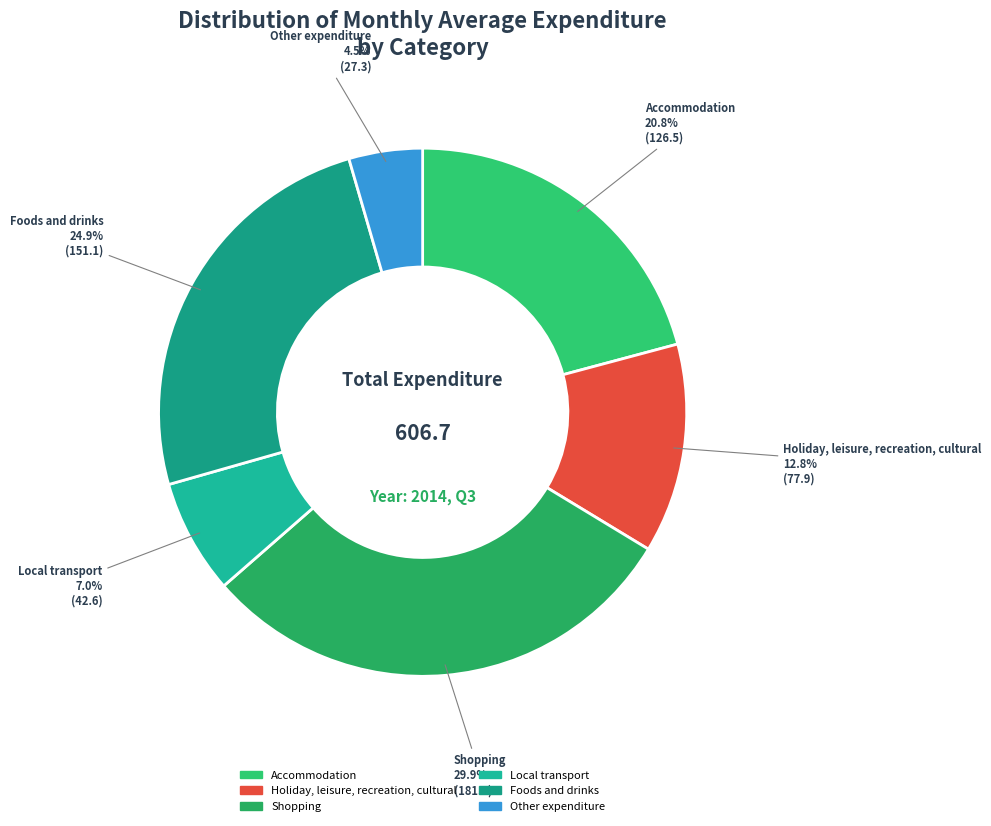

Count the number of slices in the pie.

6